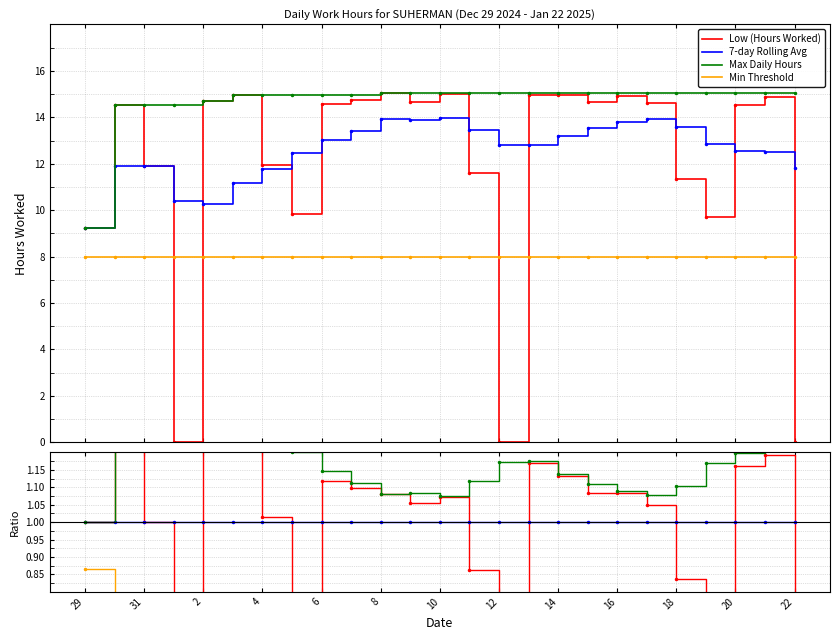

The Low (Hours Worked) series shows 2.3 at 8. True or false?

False